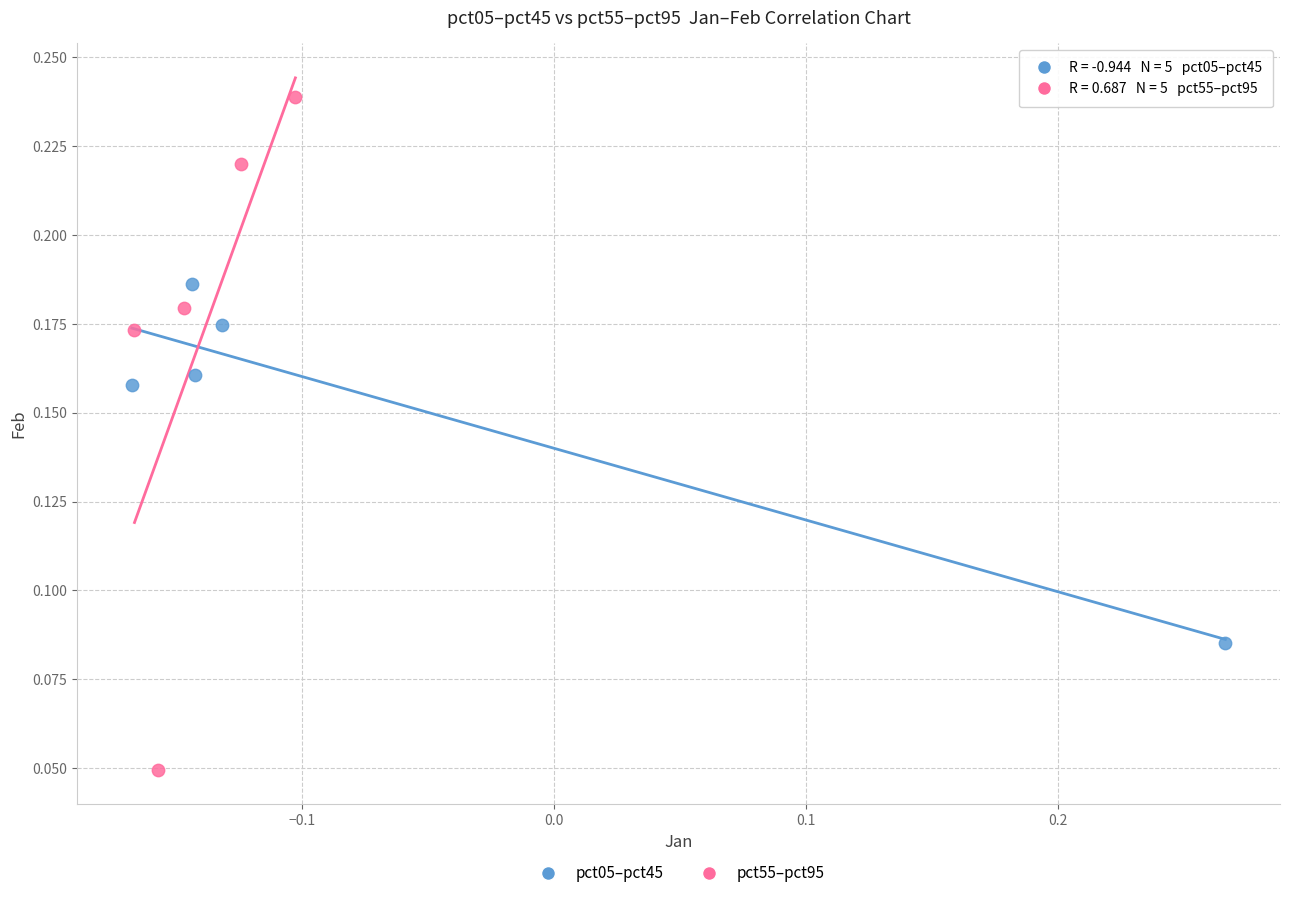

Which series contains the highest Y value?

pct55–pct95